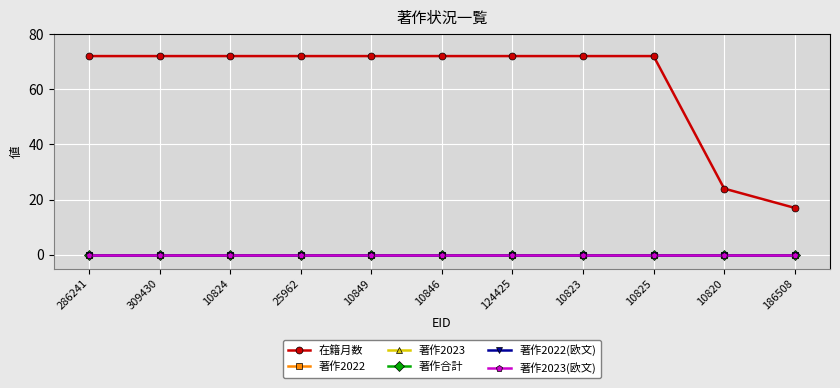

What is the difference between the highest and lowest values at 286241?

72